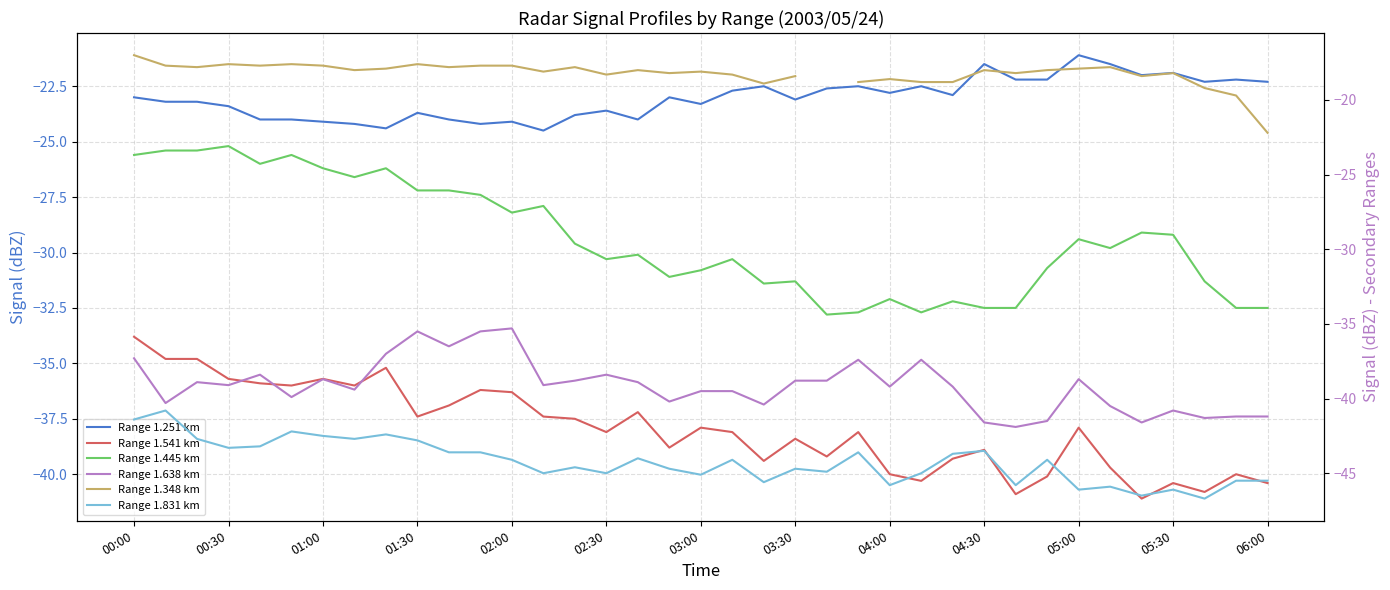

What are all the series names shown in the legend?

Range 1.251 km, Range 1.541 km, Range 1.445 km, Range 1.638 km, Range 1.348 km, Range 1.831 km